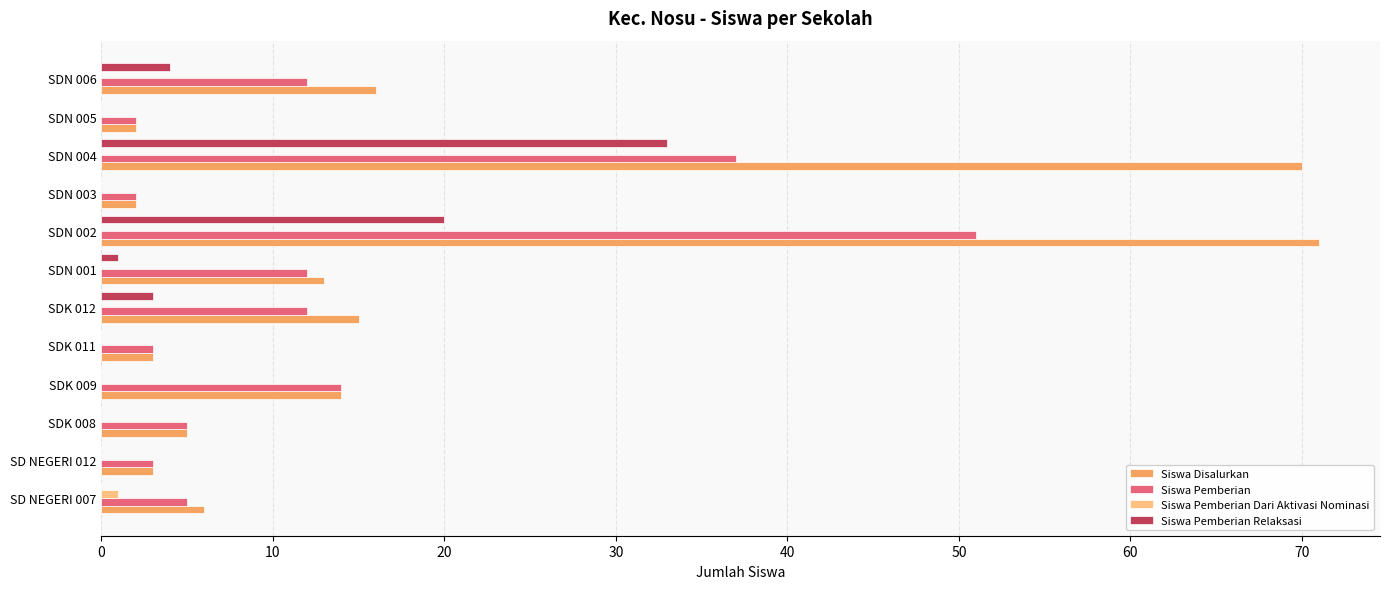

Which series has the largest total across all categories?

Siswa Disalurkan